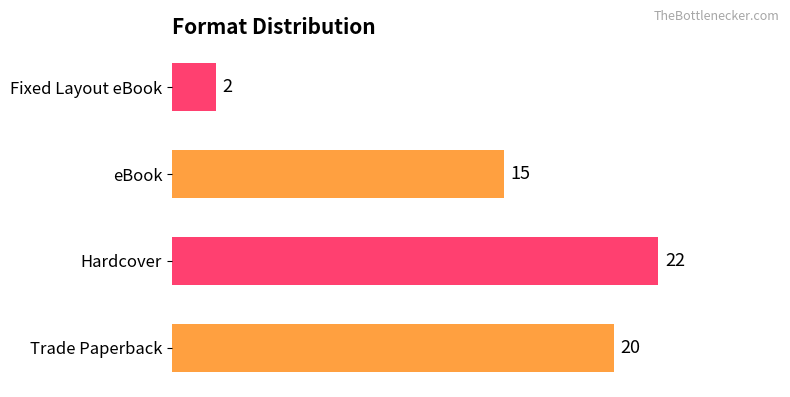

What is the maximum value shown in the chart?

22